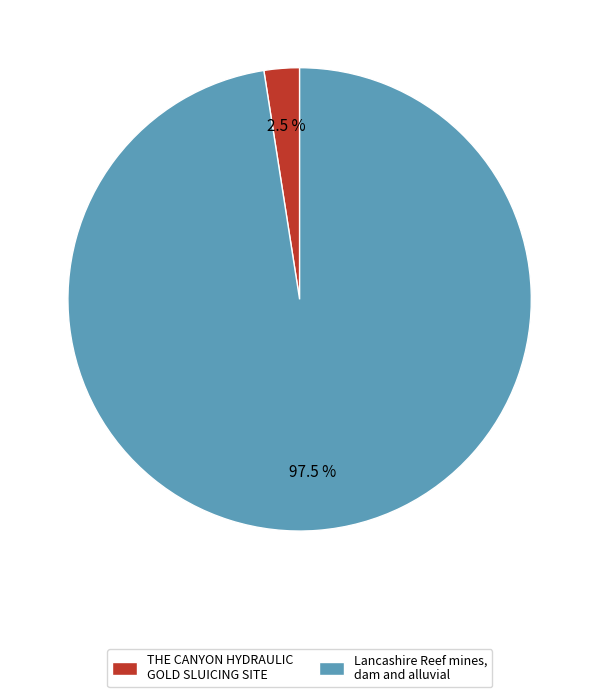

Rank the categories by value from lowest to highest.

THE CANYON HYDRAULIC GOLD SLUICING SITE, Lancashire Reef mines, dam and alluvial